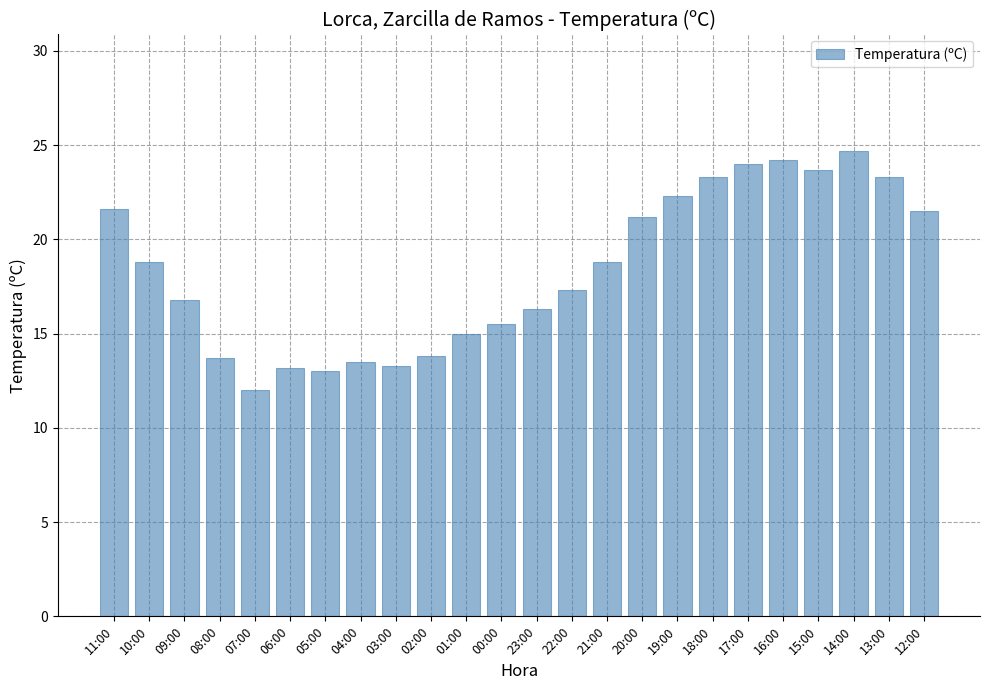

What is the average value?

18.4